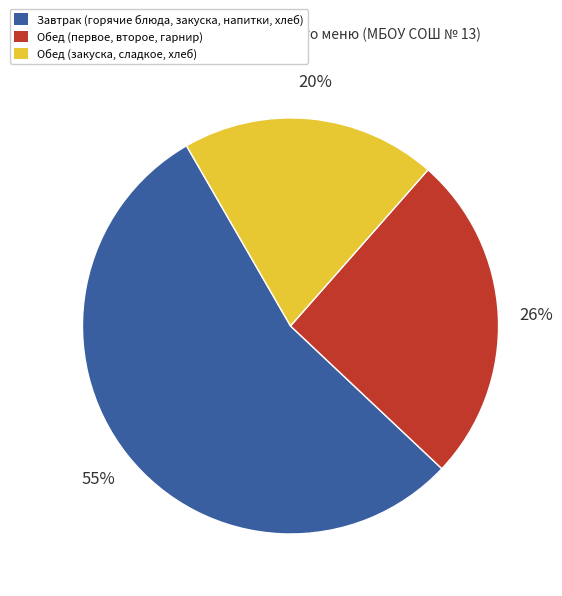

Is there a majority slice in this chart?

Yes